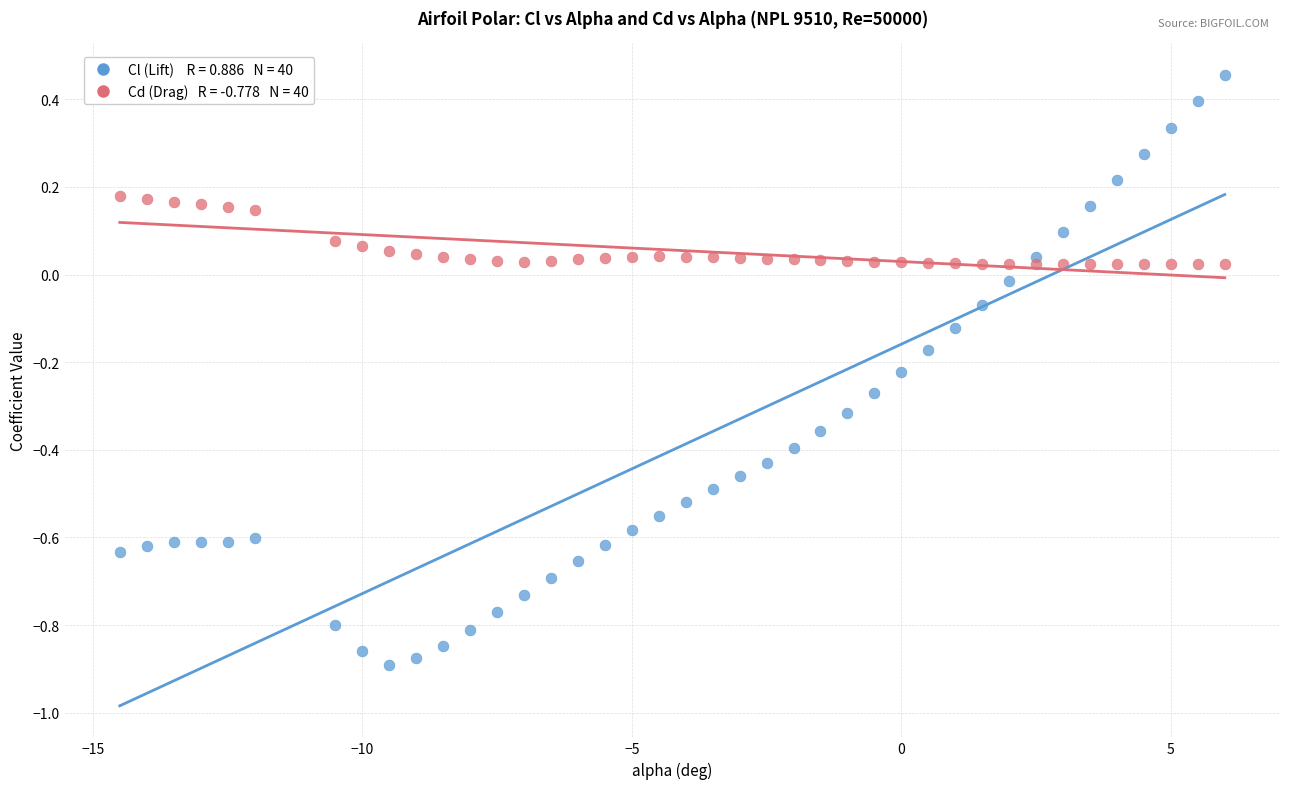

Across all data points, what is the range of X values (max minus min)?

20.5